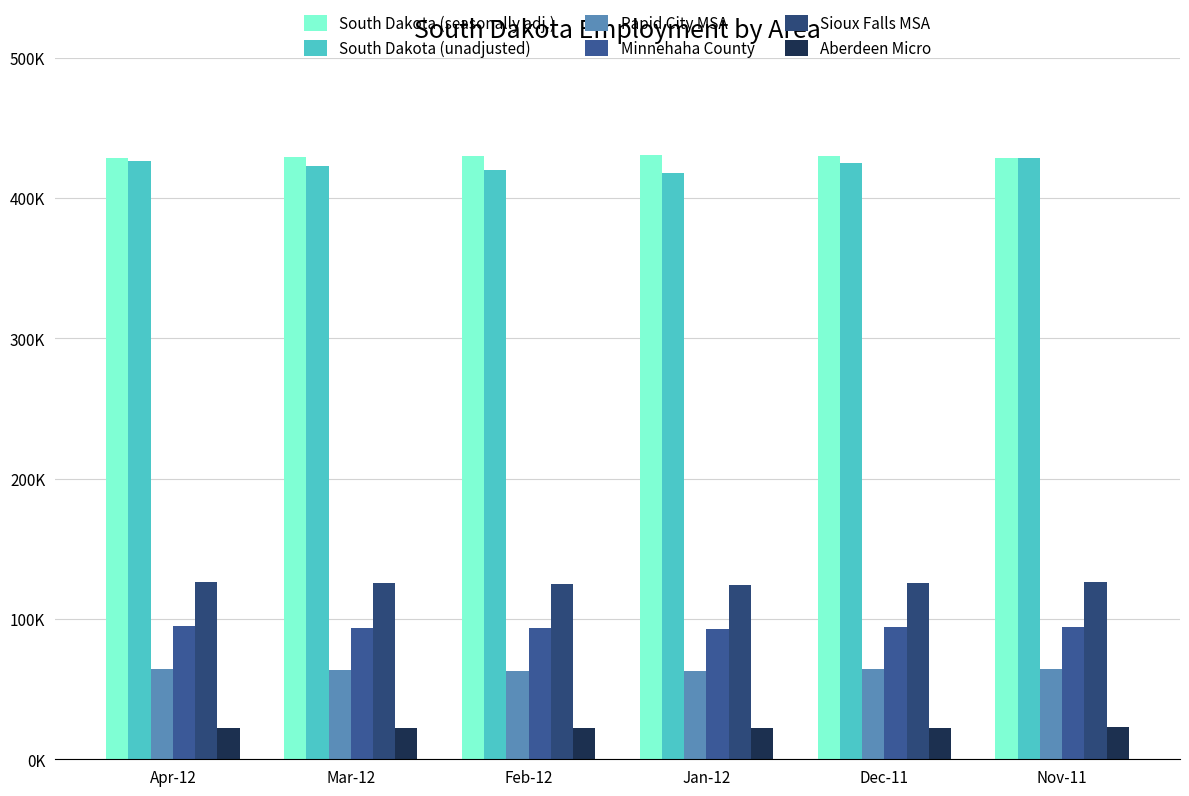

What are all the series names shown in the legend?

South Dakota (seasonally adj.), South Dakota (unadjusted), Rapid City MSA, Minnehaha County, Sioux Falls MSA, Aberdeen Micro